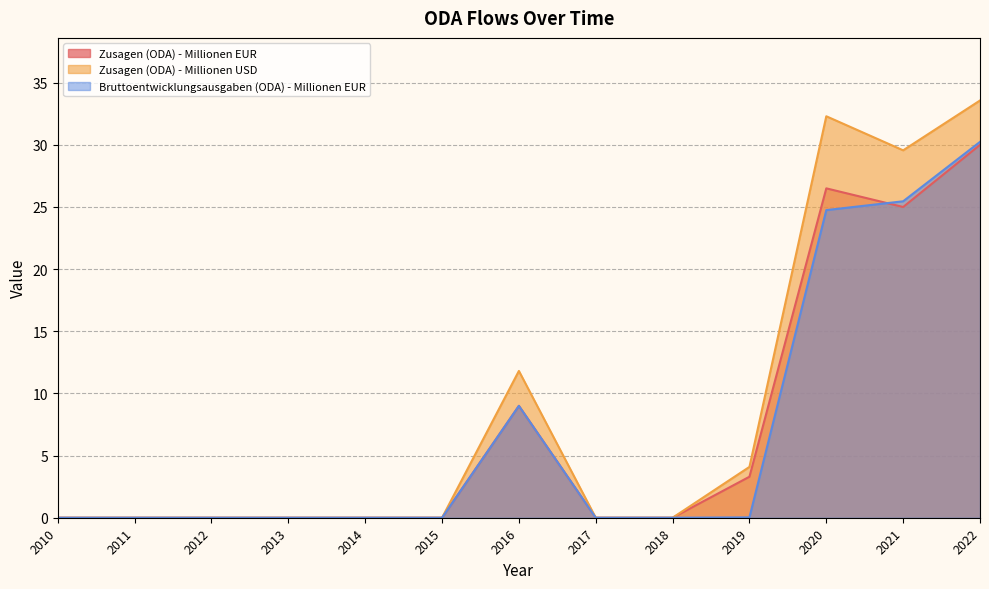

Is it true that Zusagen (ODA) - Millionen EUR equals 26.5 at 2020?

True